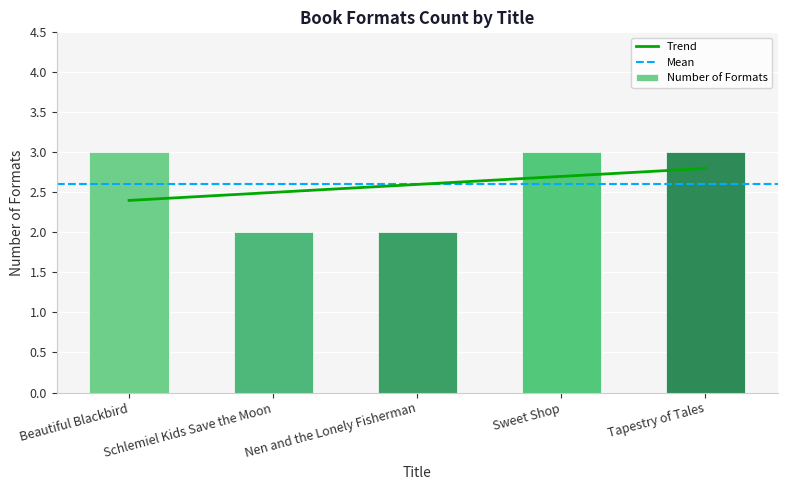

Which has a higher value, Tapestry of Tales or Schlemiel Kids Save the Moon?

Tapestry of Tales